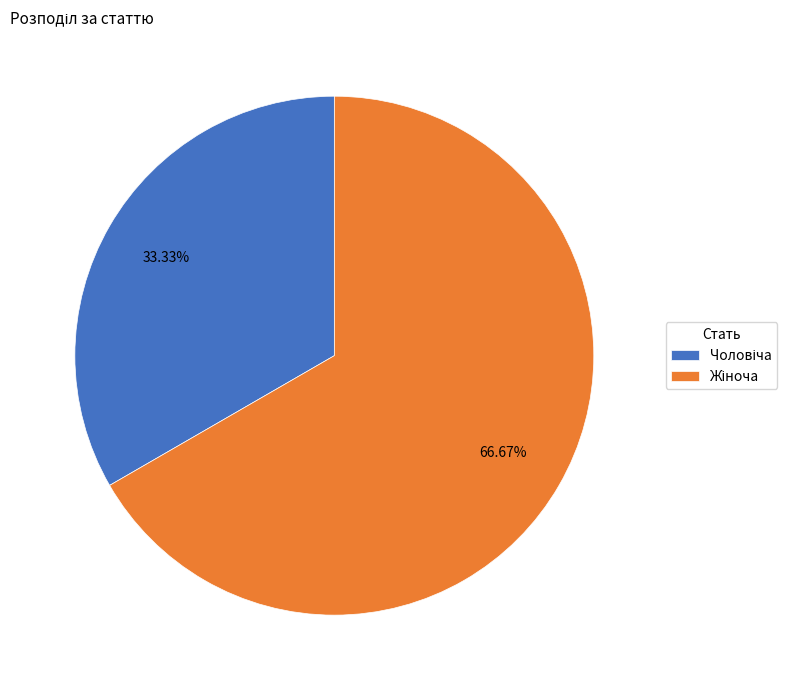

Count the number of slices in the pie.

2